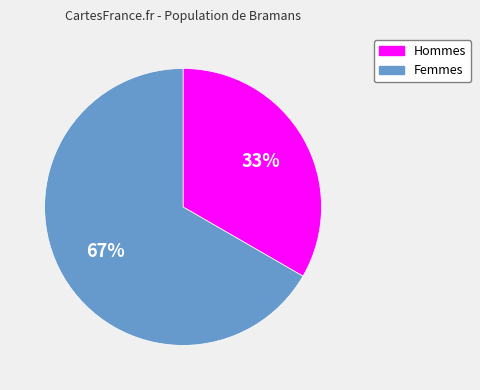

Is there any slice that represents more than half of the pie?

Yes